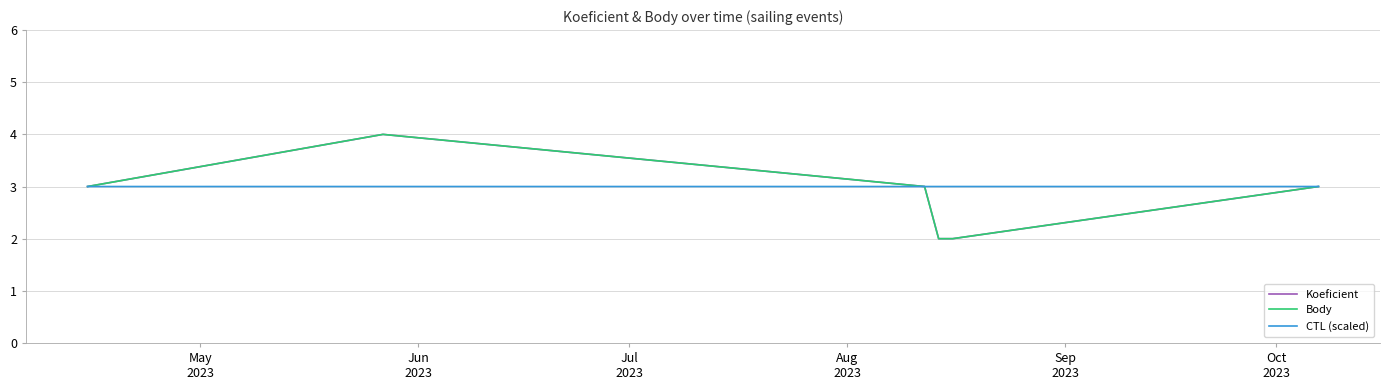

Is this an area chart (filled region under the line)?

No